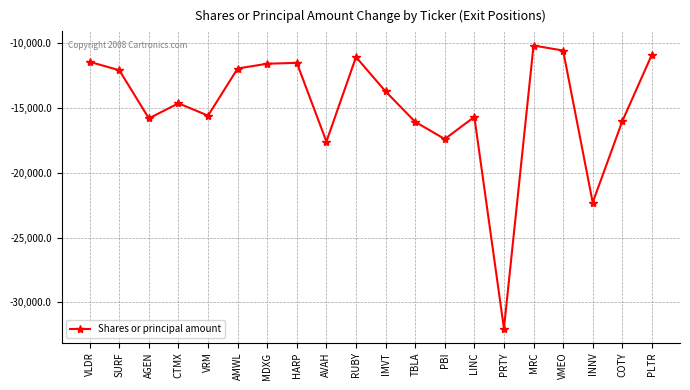

True or false: the data has more than 2 interior local peaks.

True